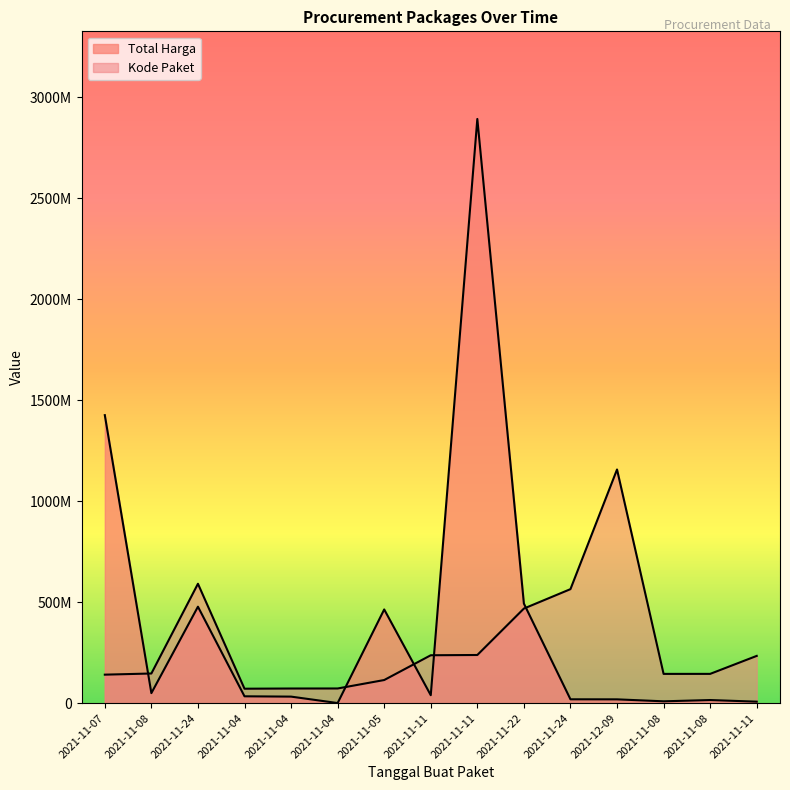

Reading left to right, transcribe all the data shown in this chart.

Total Harga: 1425867900.0	49730040.0	477600000.0	34000000.0	32441200.0	577875.0	464002100.0	39440000.0	2892122000.0	493000000.0	19175000.0	18900000.0	9180000.0	15513960.0	7401240.0
Kode Paket: 141153408.6	146909292.7	591136009.9	71570978.7	72544276.9	72728868.0	114547128.0	237207871.0	238500008.3	468408142.9	564504557.8	1156848800.0	144920743.8	145013039.3	234019480.4